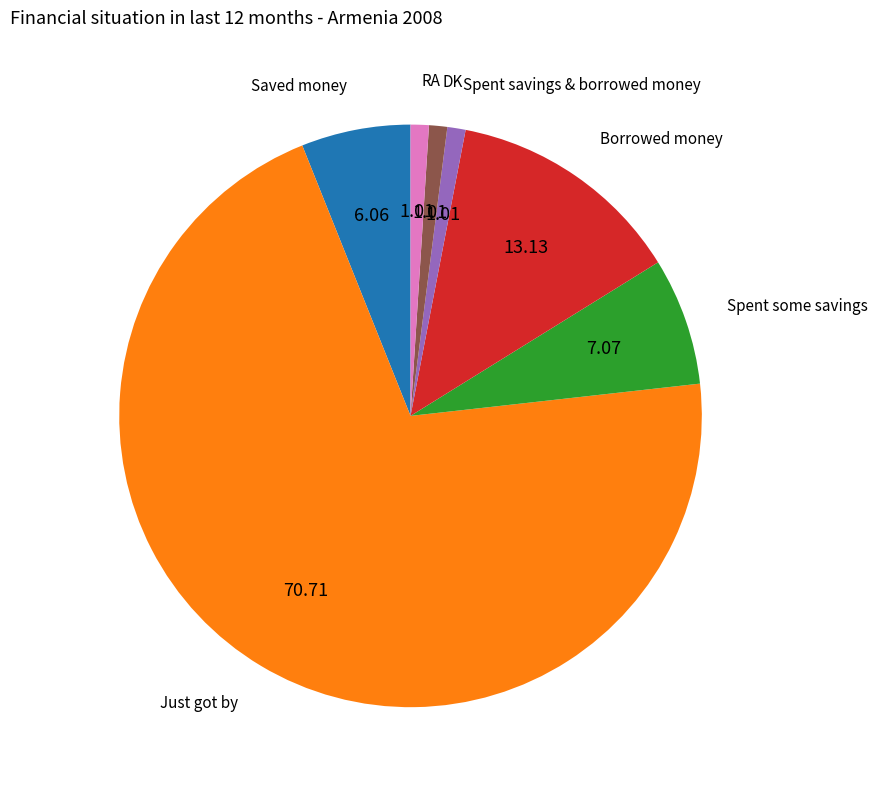

Is there any slice that represents more than half of the pie?

Yes